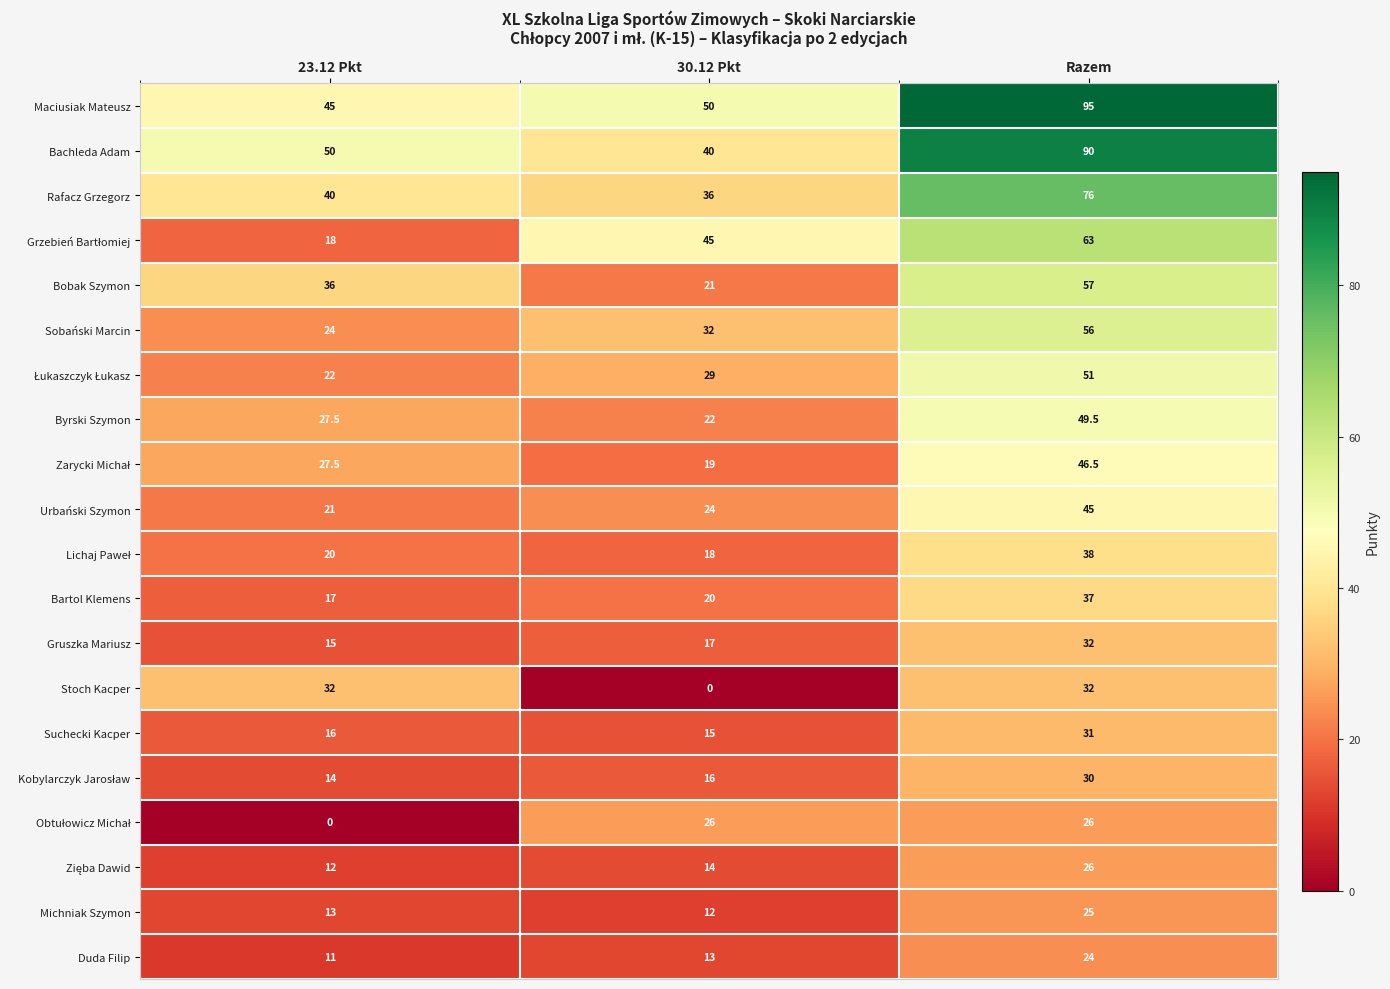

True or false: Byrski Szymon has a value of 27.5 at 23.12 Pkt.

True